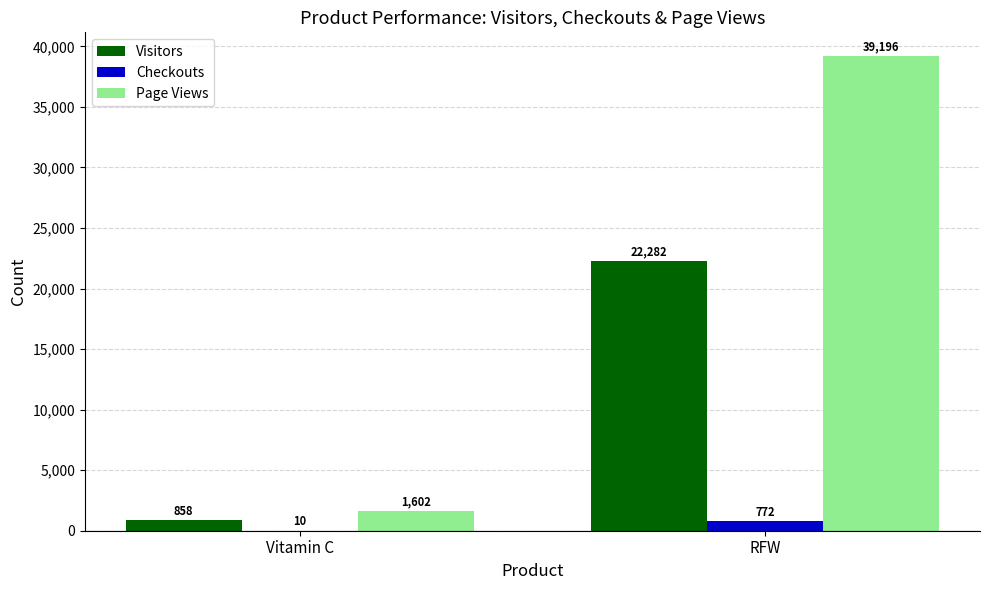

At which label is Checkouts closest to 391?

Vitamin C